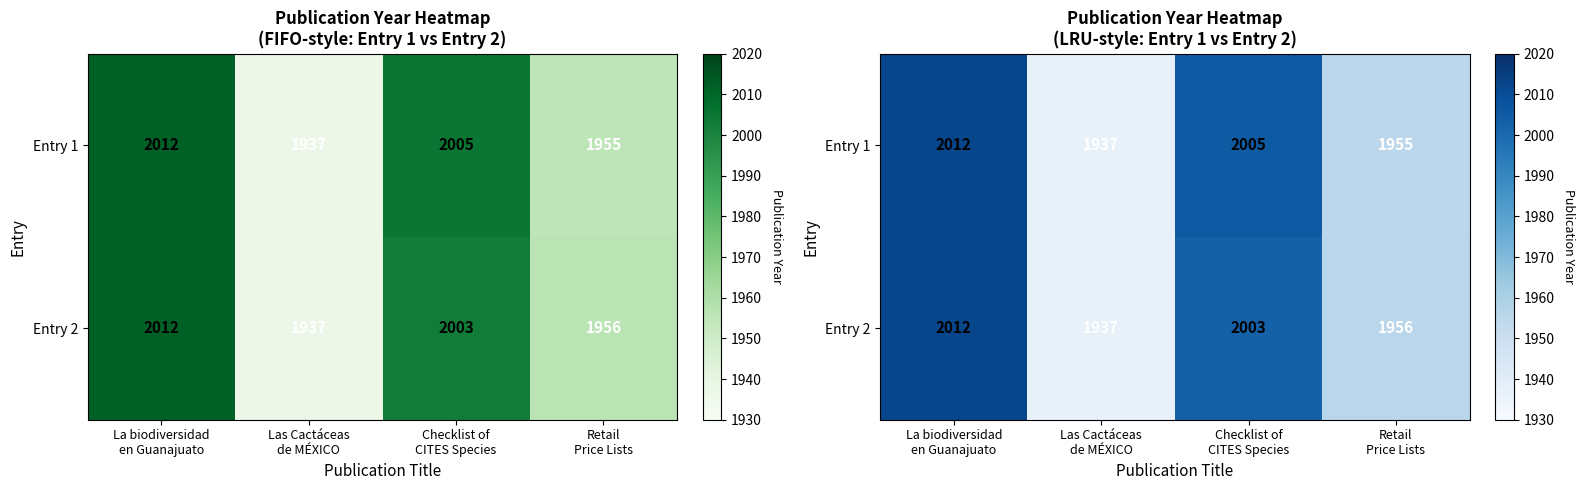

What is the sum of all Entry 1 values?

7909